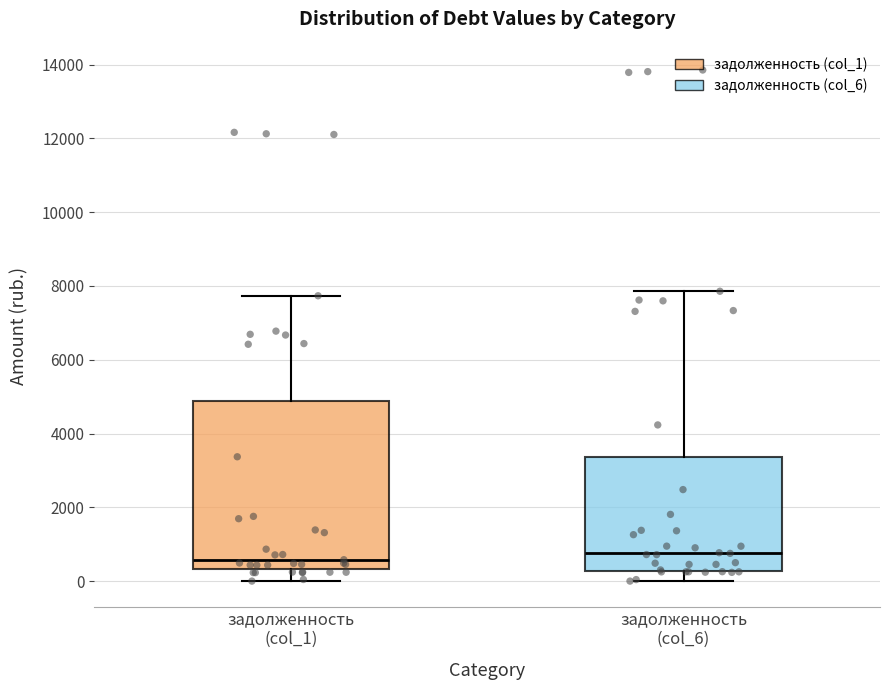

Where does the upper whisker of the box for задолженность (col_6) end on the y-axis? The values are not printed on the chart, so give them approximately, as read against the axis.

7800